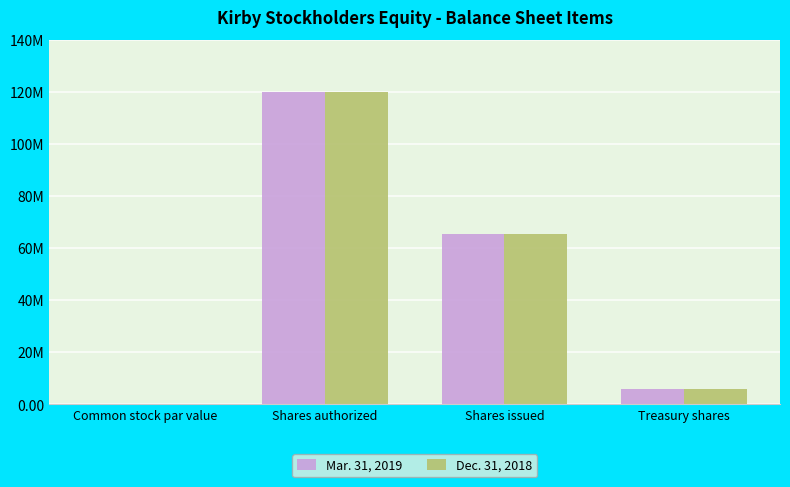

At which label is Mar. 31, 2019 closest to 60000000?

Shares issued